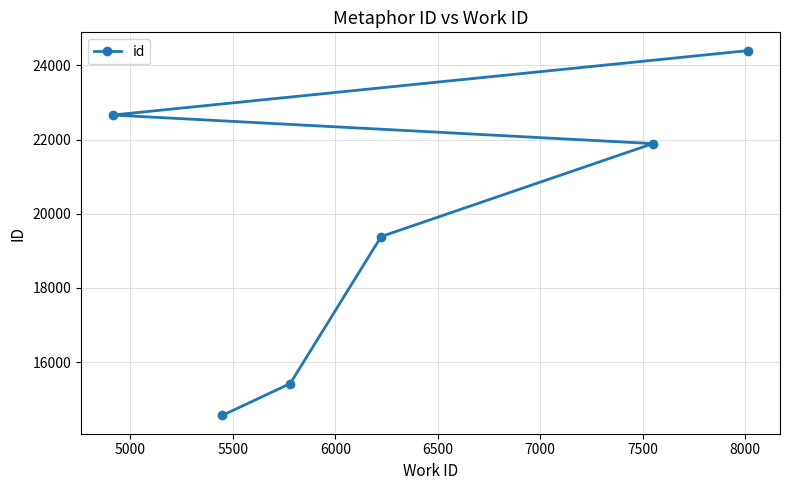

What is the value of the 6th point from the left?

24397